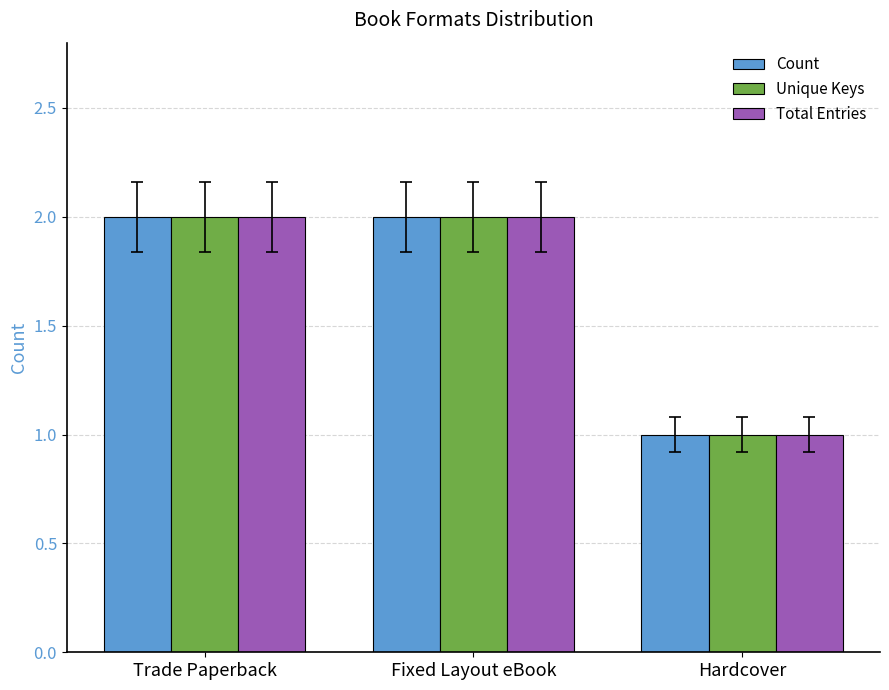

Are the bars grouped side by side (vs. stacked)?

Yes